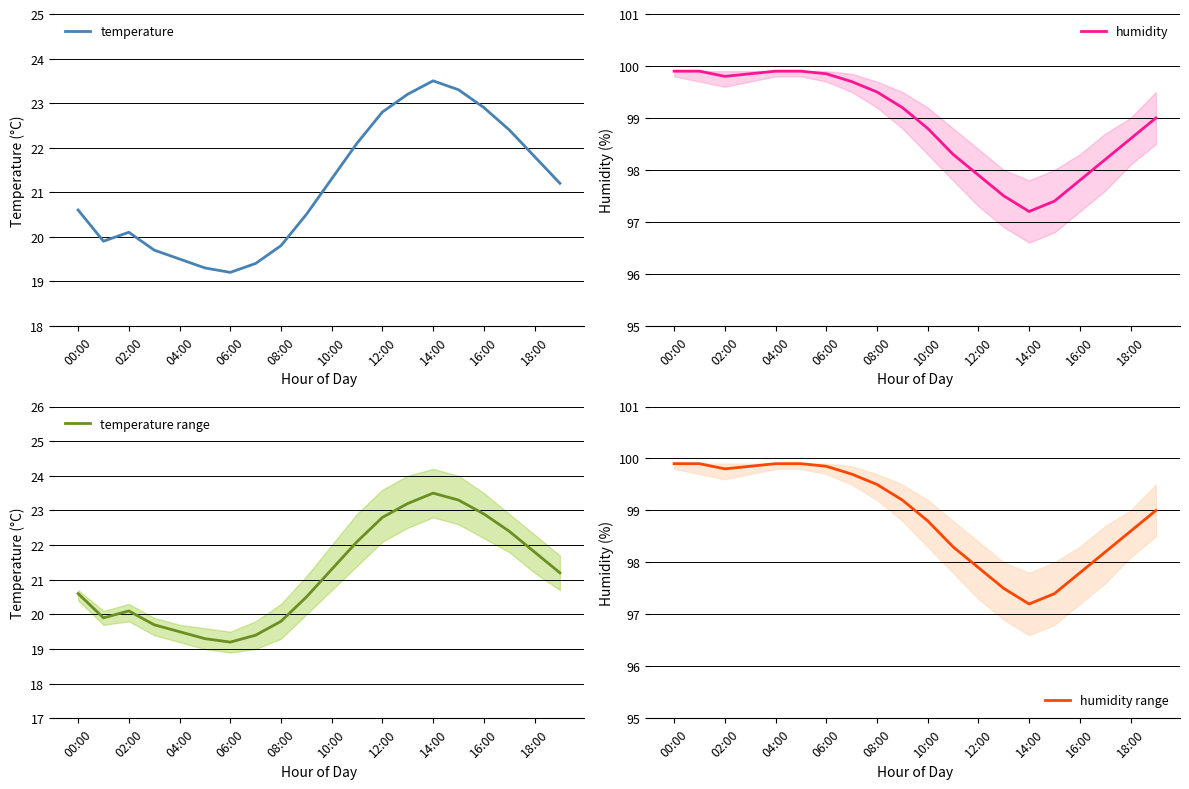

True or false: temperature range and humidity intersect in this chart.

False